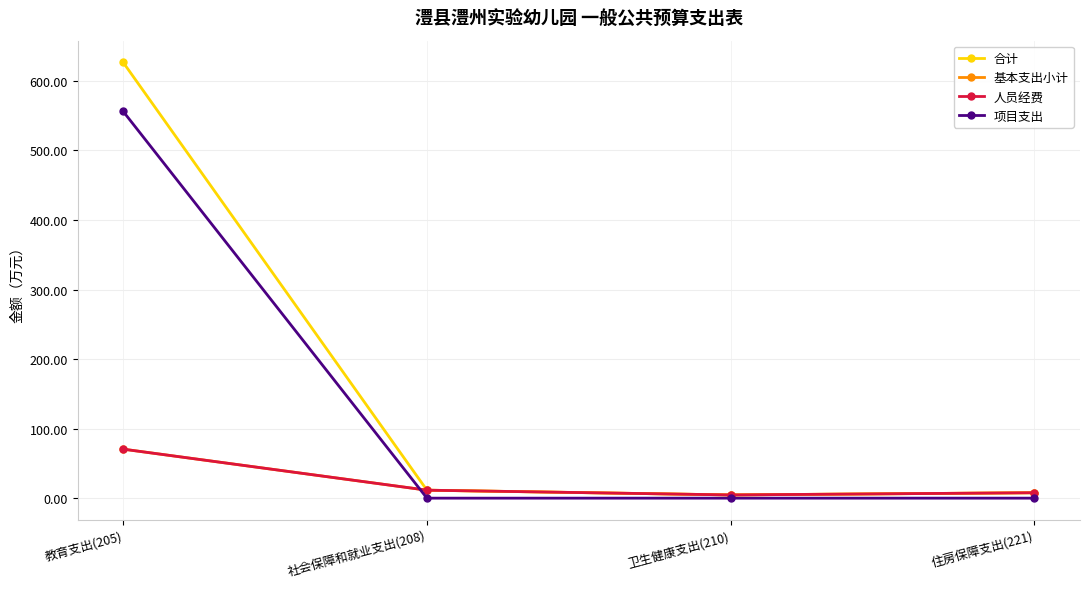

Is the value of 基本支出小计 at 卫生健康支出(210) greater than the value of 项目支出 at 社会保障和就业支出(208)?

Yes